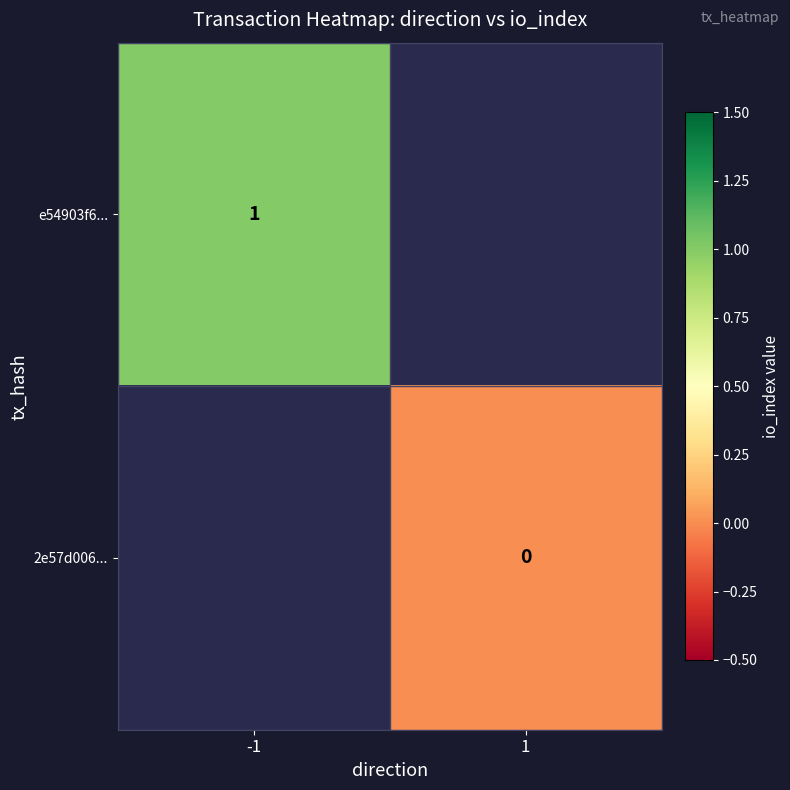

The value of e54903f6... at -1 is 1. True or false?

True